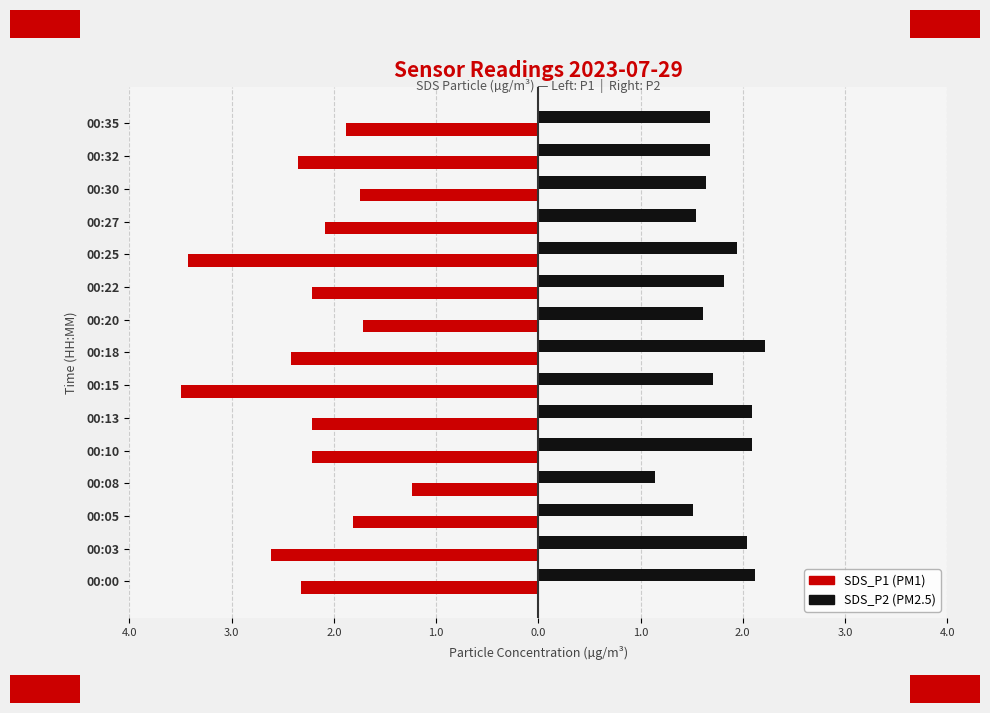

Reading left to right, transcribe all the data shown in this chart.

SDS_P1: -2.3	-2.6	-1.8	-1.2	-2.2	-2.2	-3.5	-2.4	-1.7	-2.2	-3.4	-2.1	-1.7	-2.3	-1.9
SDS_P2: 2.1	2.0	1.5	1.1	2.1	2.1	1.7	2.2	1.6	1.8	1.9	1.5	1.6	1.7	1.7